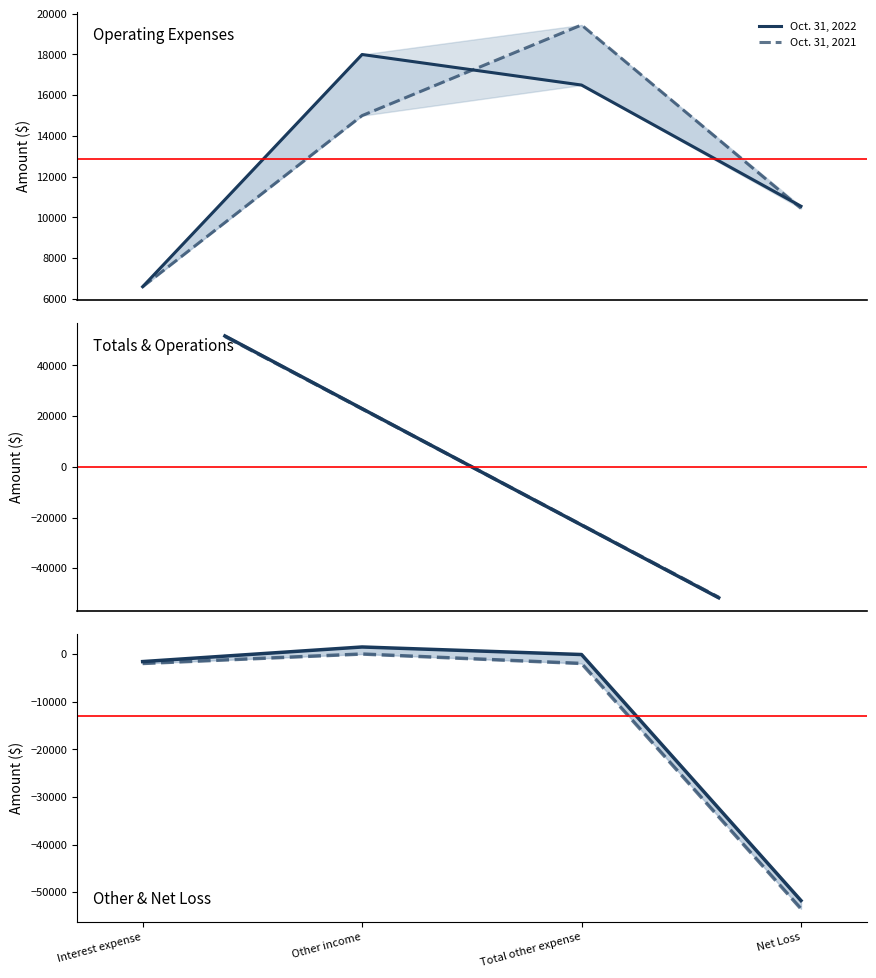

List the labels in order of Oct. 31, 2022 value, smallest first.

Net Loss, Interest expense, Total other expense, Other income